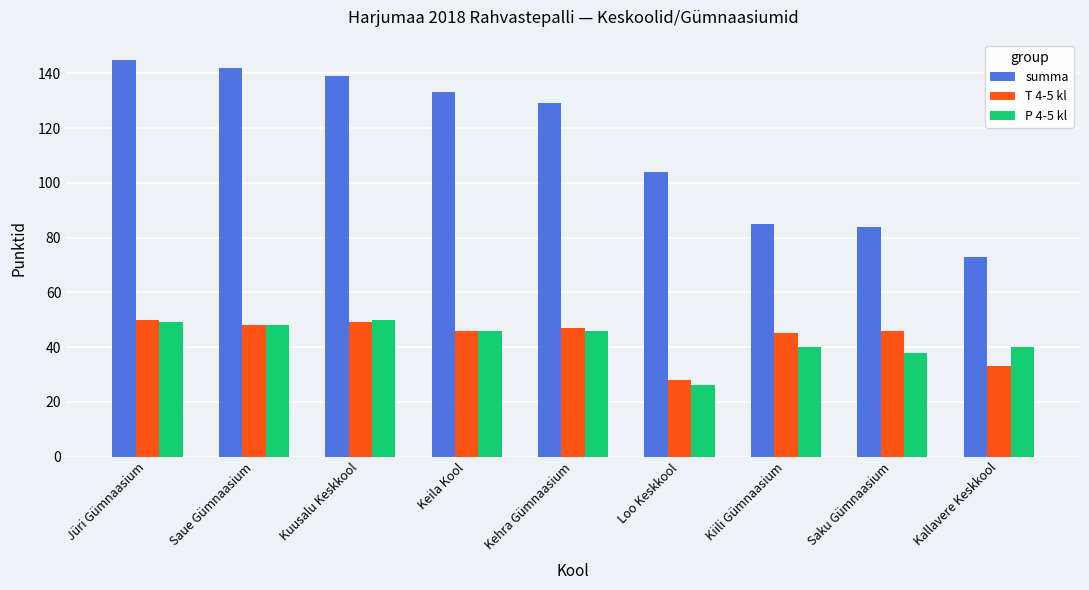

Which series changed the most between Kuusalu Keskkool and Keila Kool?

summa